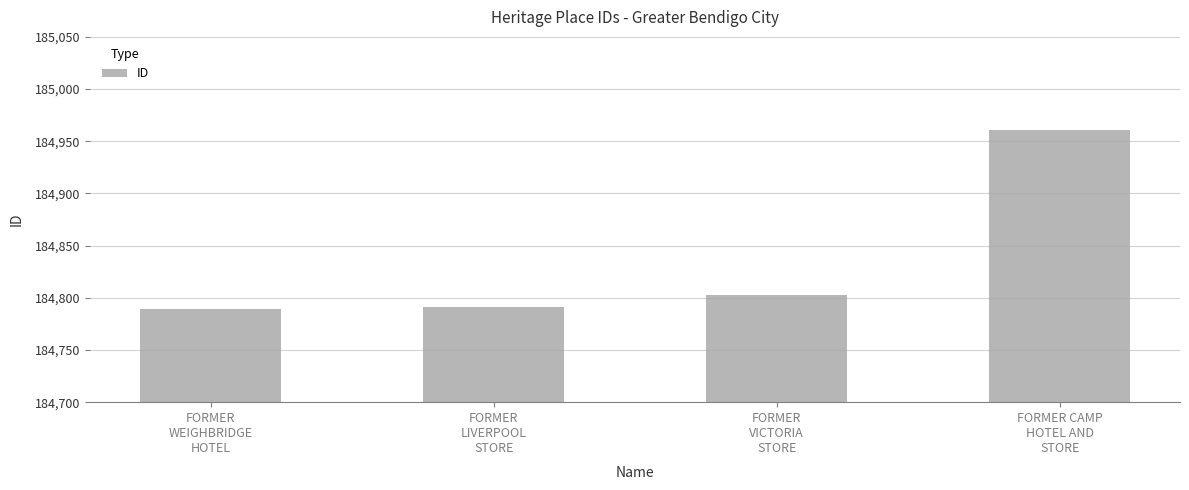

At which label is the value closest to 184875?

FORMER
VICTORIA
STORE